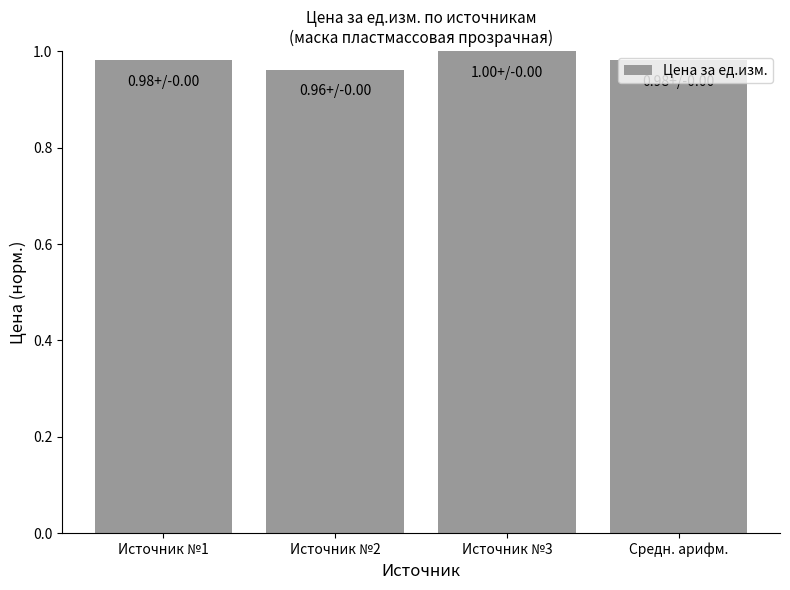

What is the label of the 4th bar from the left?

Средн. арифм.